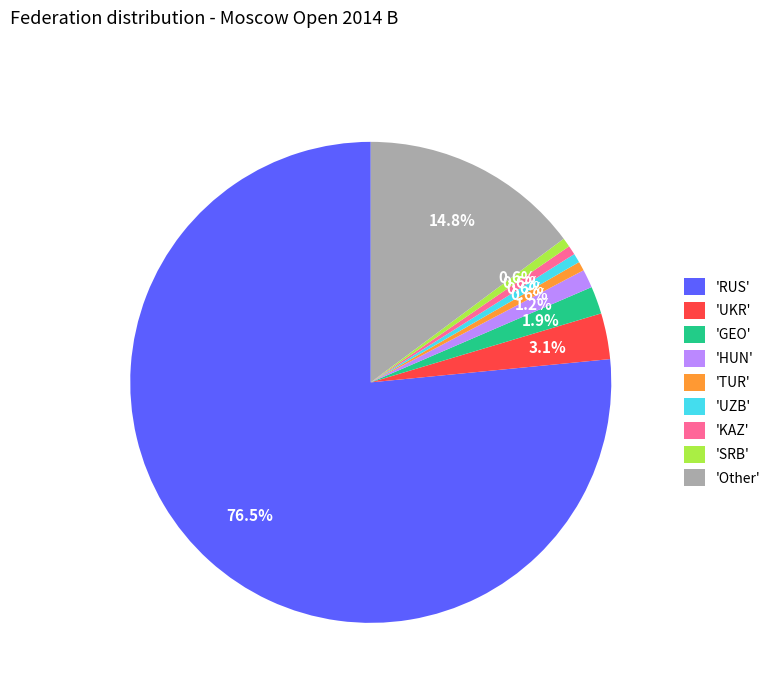

Approximately how many times larger is the value at 'HUN' compared to 'UKR'?

0.4